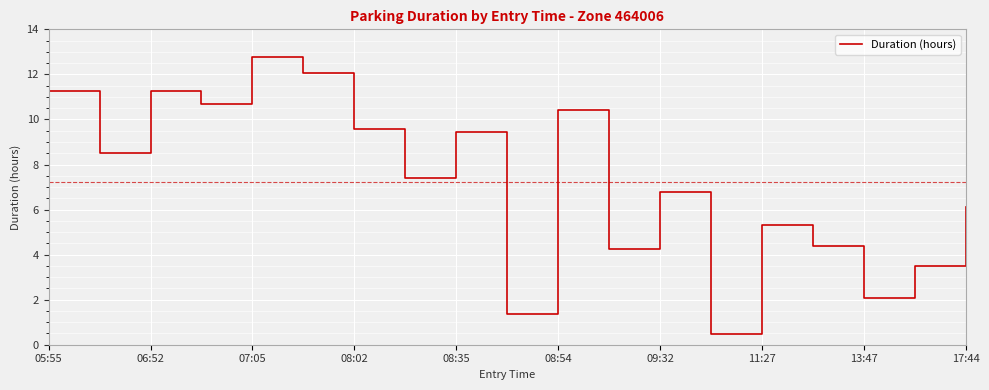

What is the difference between the maximum and minimum values?

12.3